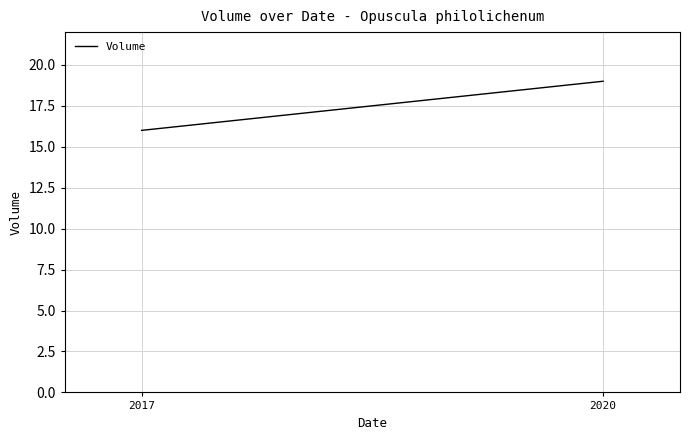

What is the difference between the maximum and minimum values?

3